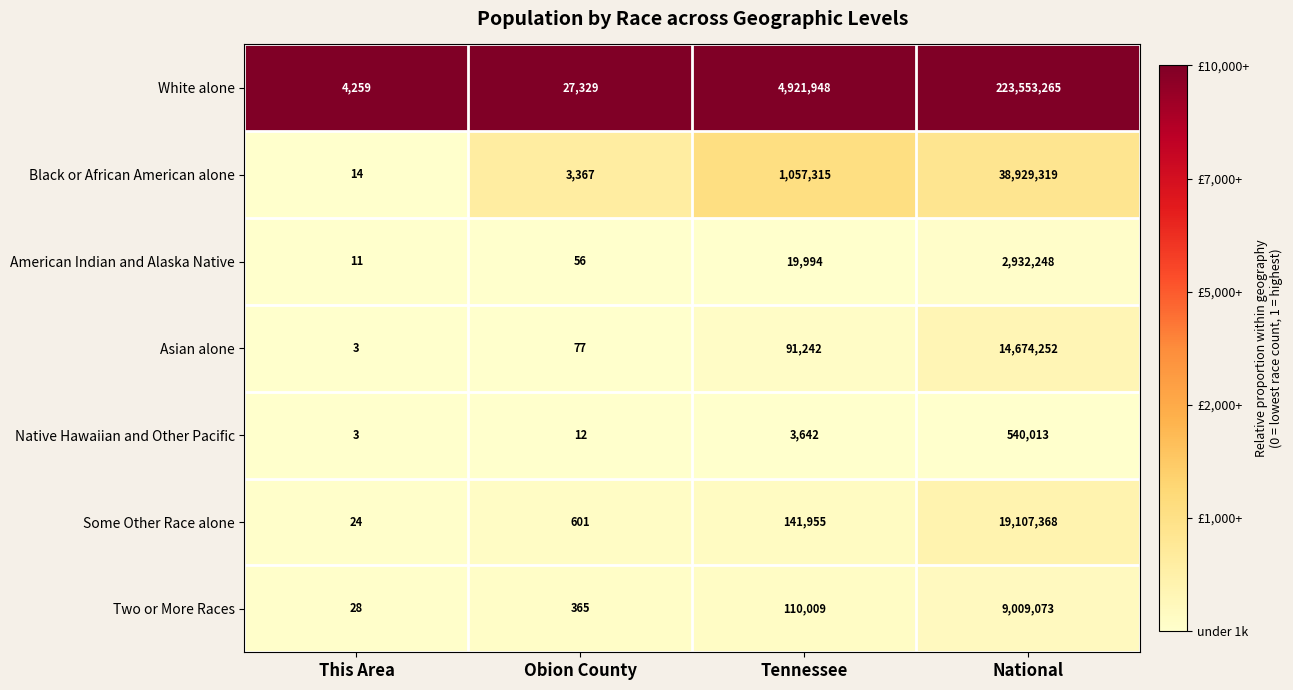

At which category is the sum across all series the highest?

National